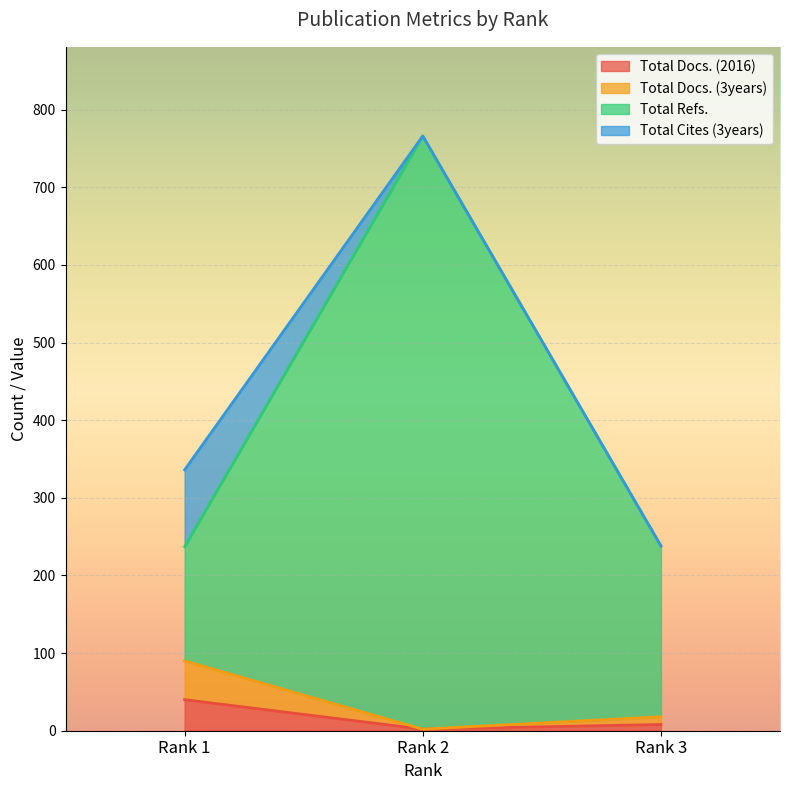

What is the highest value of the Total Refs. series?

766